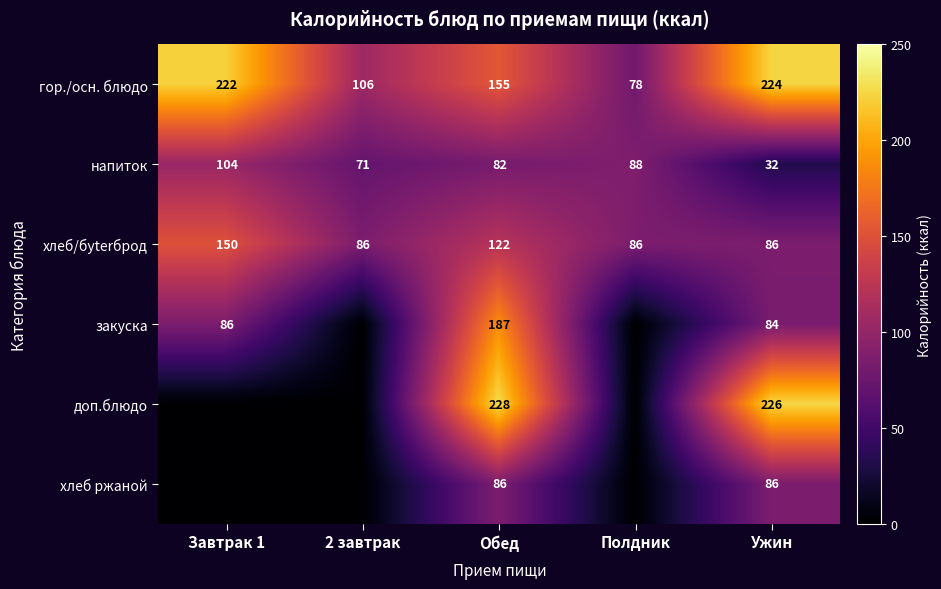

Between Ужин and Завтрак 1, which is larger?

Ужин